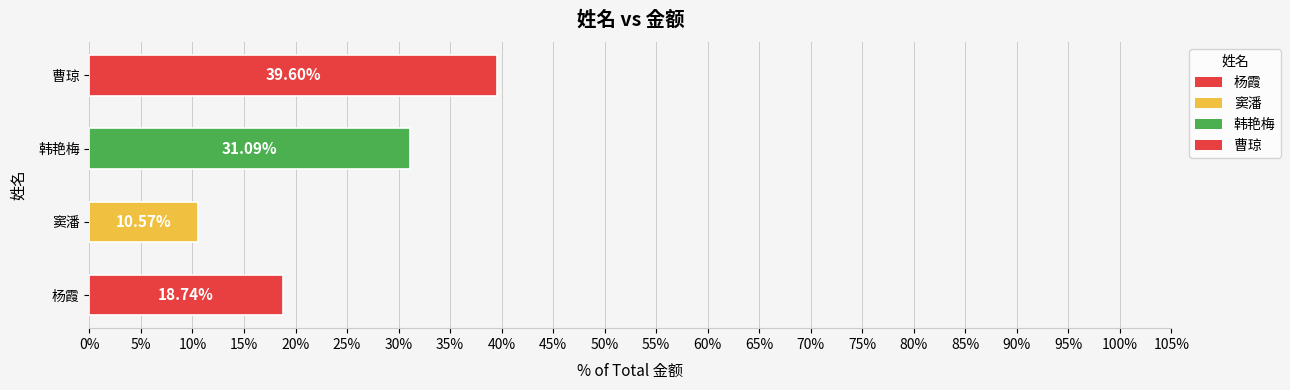

What is the sum of all values?

100.0